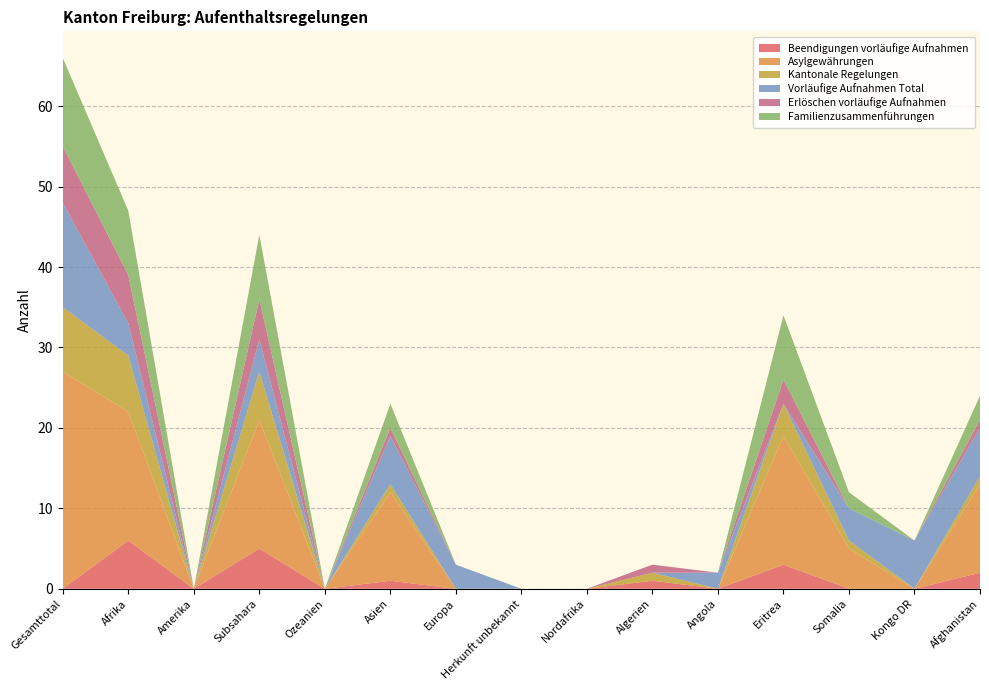

Reading left to right, what are all the values shown in this chart?

Beendigungen vorläufige Aufnahmen: 0	6	0	5	0	1	0	0	0	1	0	3	0	0	2
Asylgewährungen: 27	16	0	16	0	11	0	0	0	0	0	16	5	0	11
Kantonale Regelungen: 8	7	0	6	0	1	0	0	0	1	0	4	1	0	1
Vorläufige Aufnahmen Total: 13	4	0	4	0	6	3	0	0	0	2	0	4	6	6
Erlöschen vorläufige Aufnahmen: 7	6	0	5	0	1	0	0	0	1	0	3	0	0	1
Familienzusammenführungen: 11	8	0	8	0	3	0	0	0	0	0	8	2	0	3